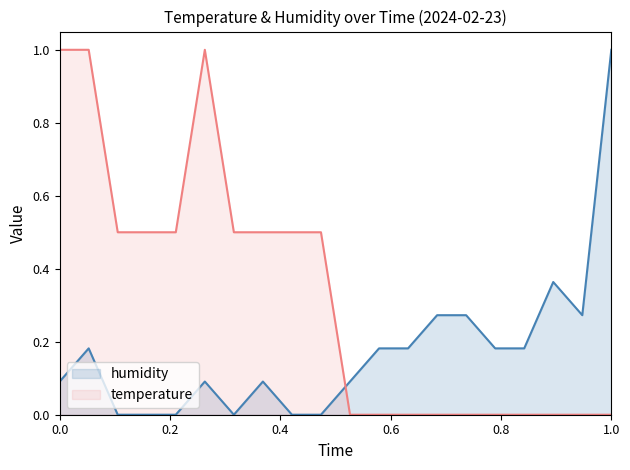

Which series has the largest total across all categories?

temperature